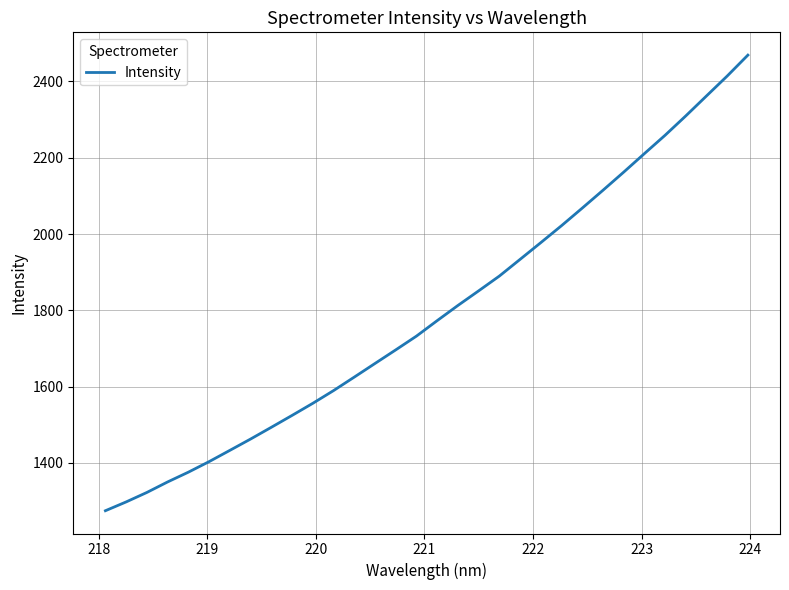

Does the chart have visible grid lines?

Yes